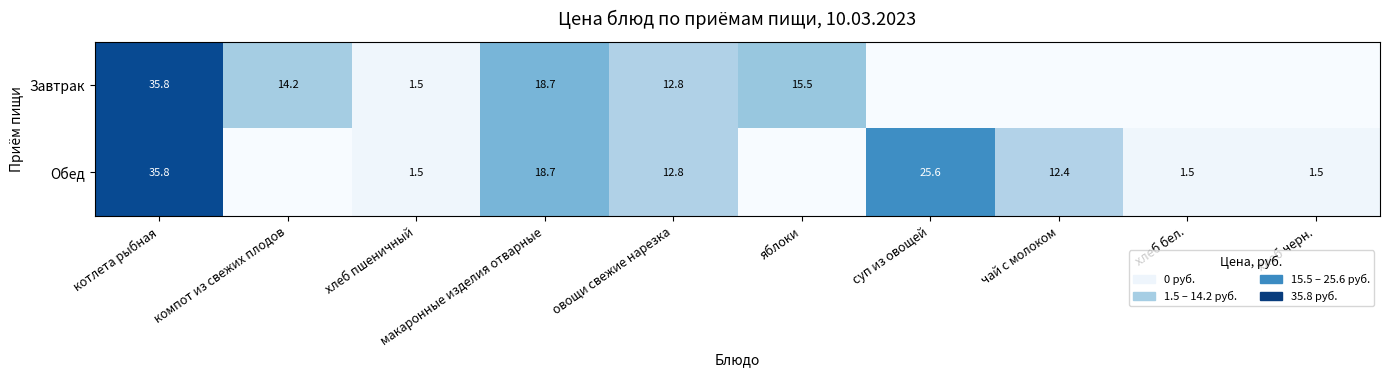

What is the sum of the Обед values at суп из овощей and хлеб бел.?

27.1